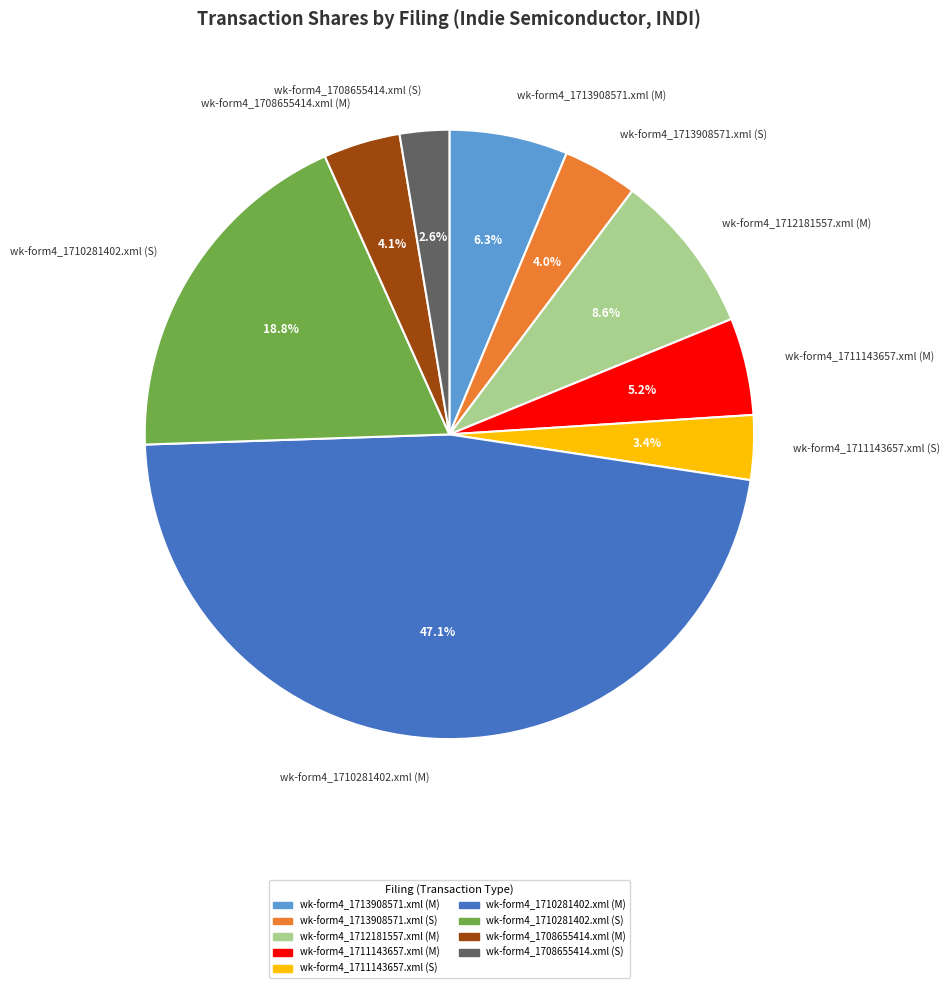

The wk-form4_1713908571.xml (S) slice represents 4% of the pie. True or false?

True